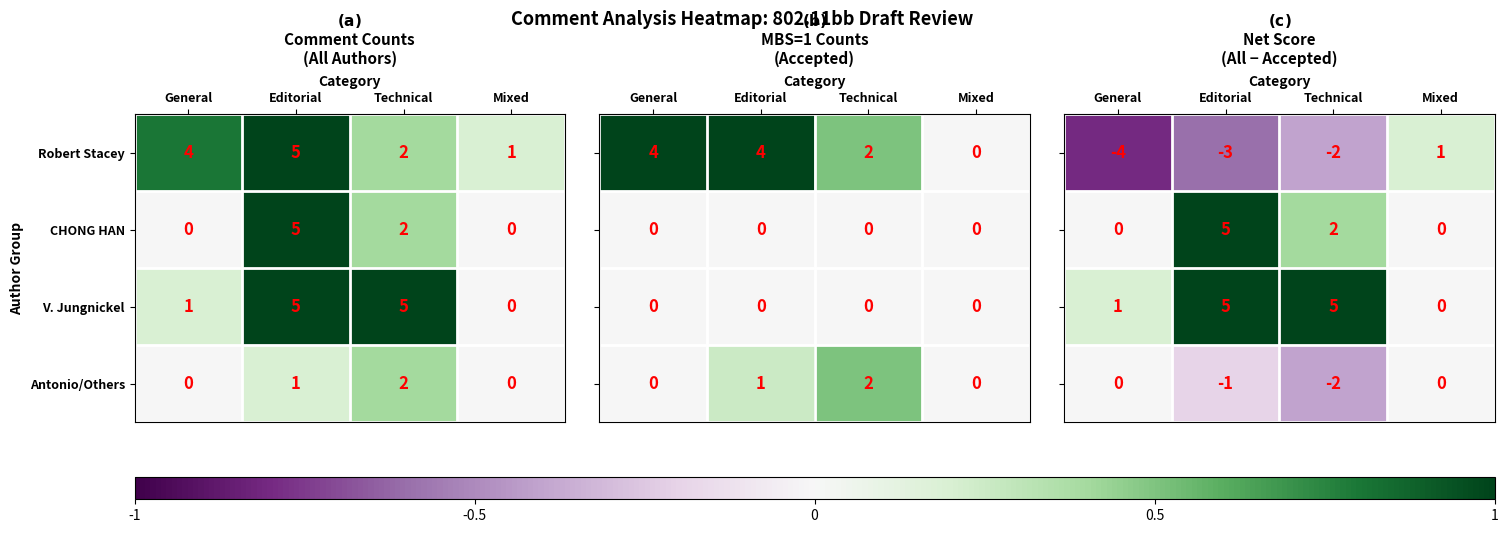

What is the maximum value for CHONG HAN?

5